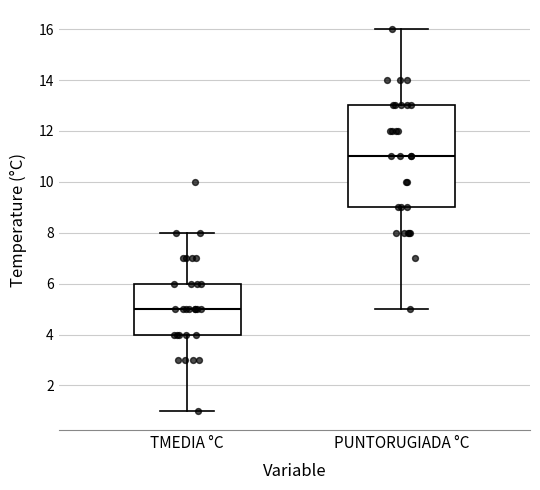

Reading left to right, transcribe this box plot: for each box, give where its median line is, the range the box spans, and where its two whiskers end, as read against the y-axis. The values are not printed on the chart, so give them approximately, as read against the axis.

TMEDIA °C: median 5, box 4 to 6, whiskers 1 to 8
PUNTORUGIADA °C: median 11, box 9 to 13, whiskers 5 to 16